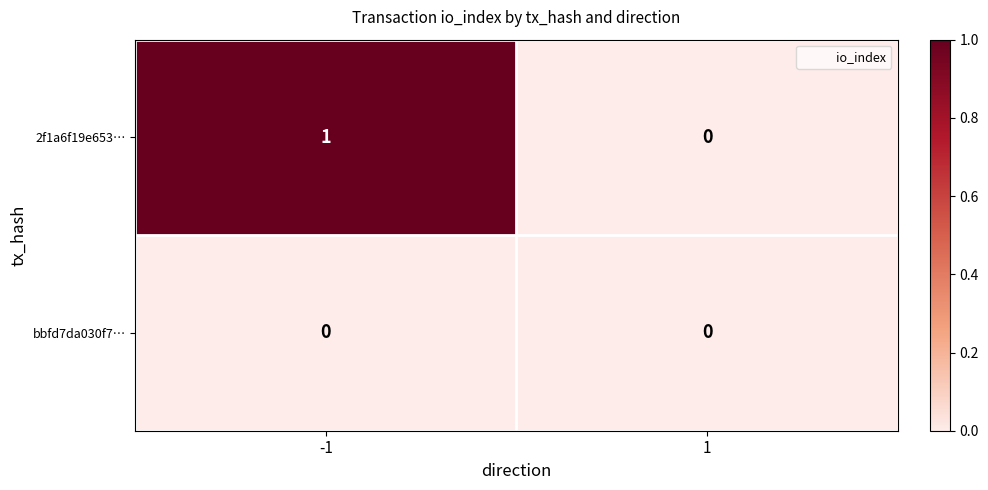

Rank the series by their average value, from lowest to highest.

bbfd7da030f7…, 2f1a6f19e653…